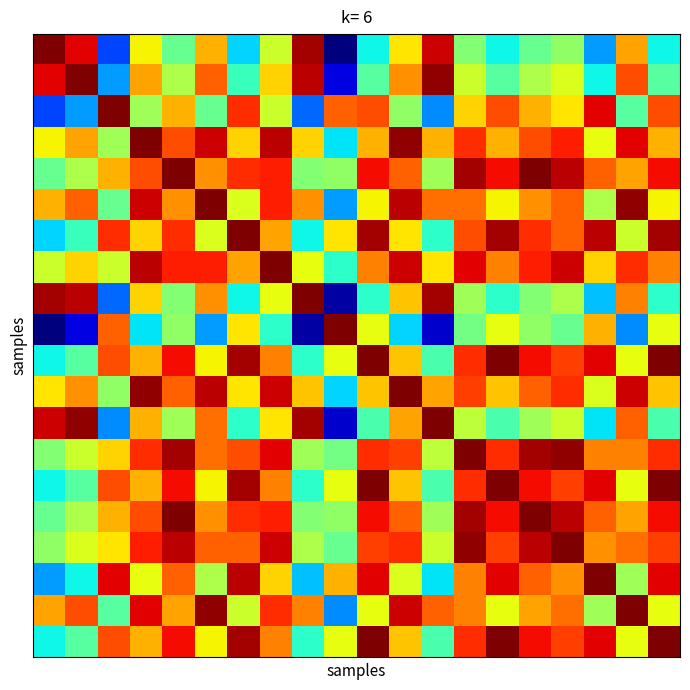

Which label corresponds to the smallest value in the chart?

9